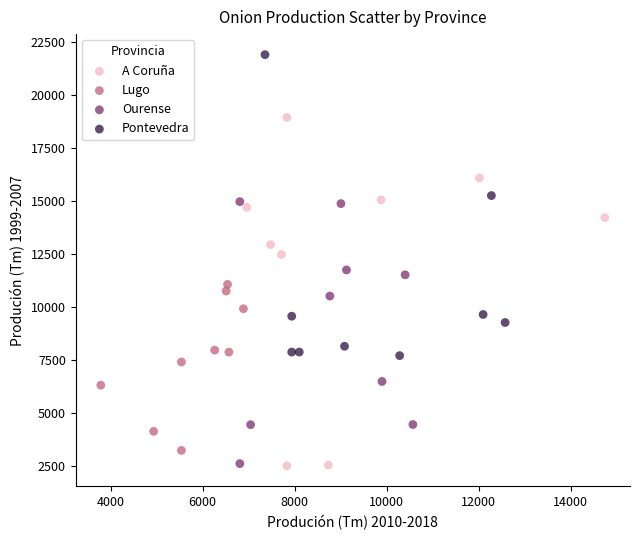

Which series has the largest Y range (max minus min)?

A Coruña